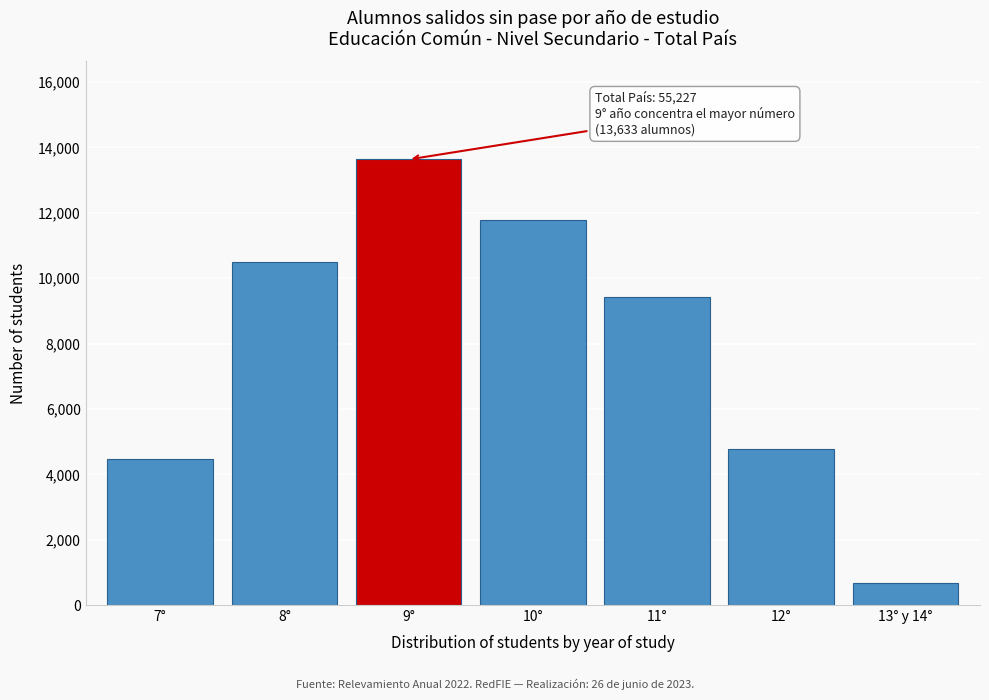

Reading left to right, list all the values displayed in this chart.

4453	10490	13633	11794	9416	4779	662